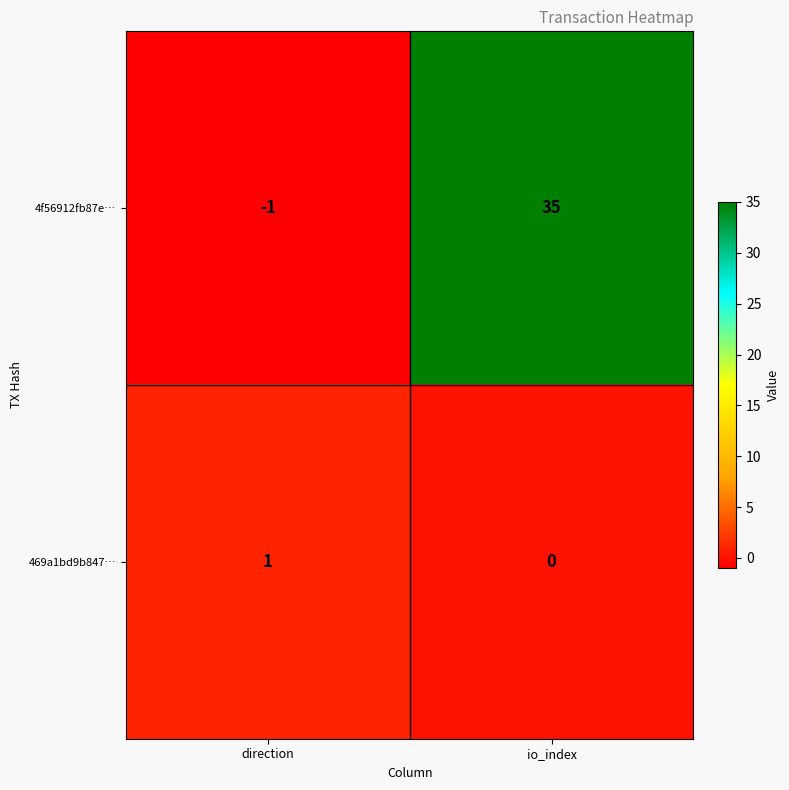

Which category has the highest value in the 4f56912fb87e… series?

io_index